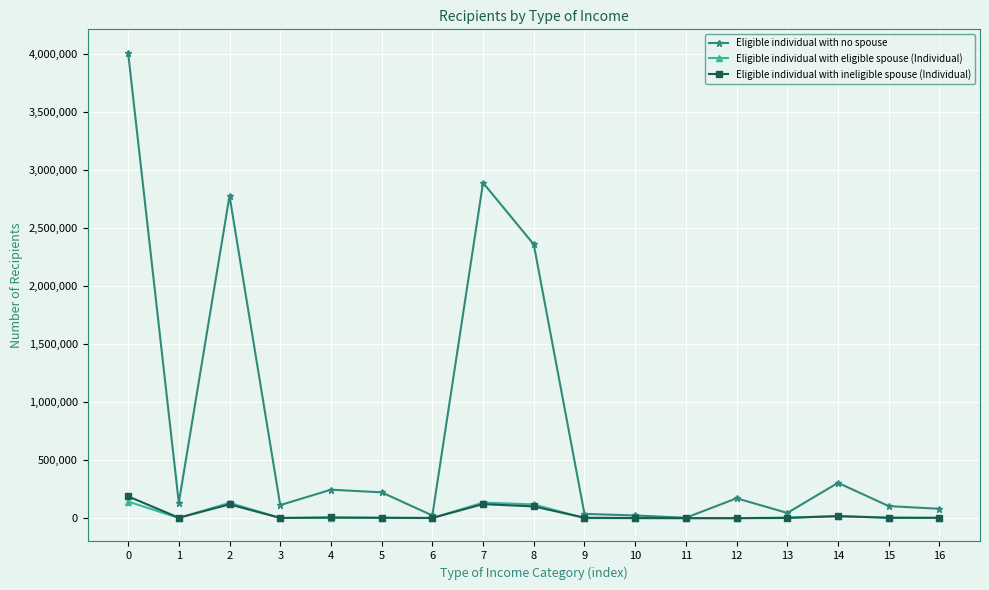

Where is the first local maximum for Eligible individual with ineligible spouse (Individual)?

2